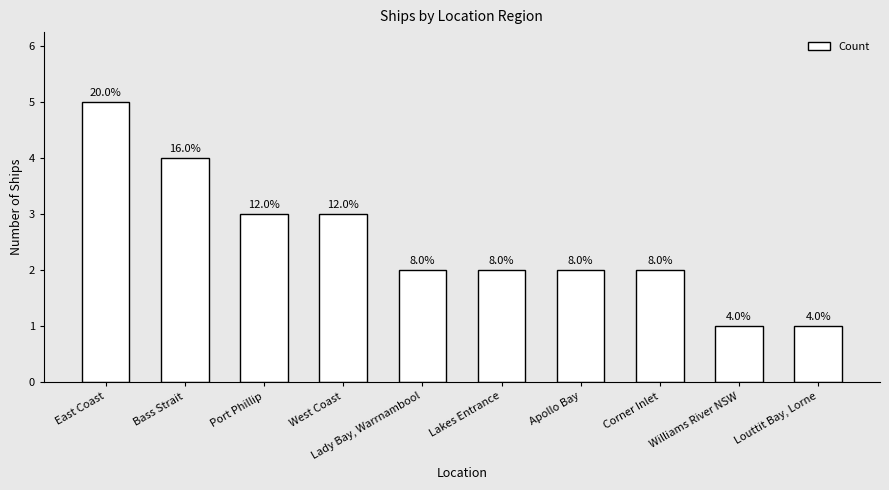

At which label does the data first exceed 2?

East Coast